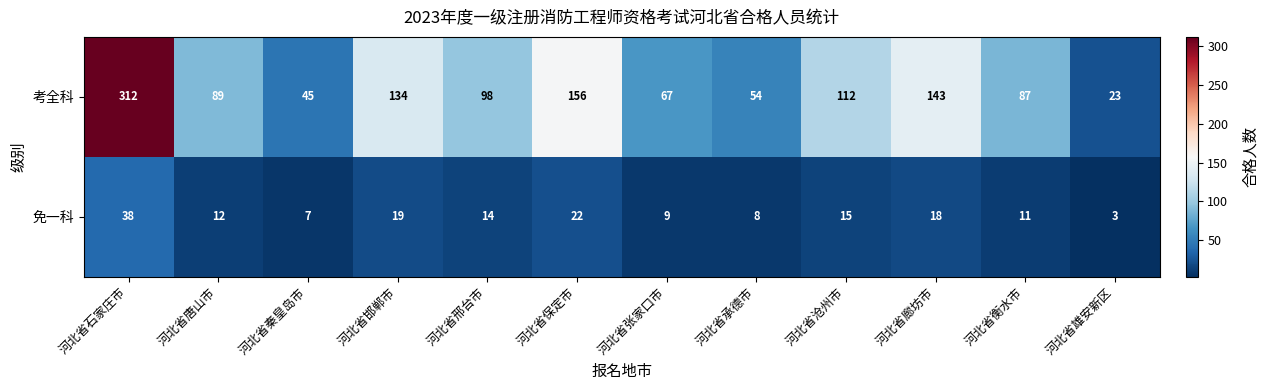

Where is 考全科 nearest to the value 167?

河北省保定市